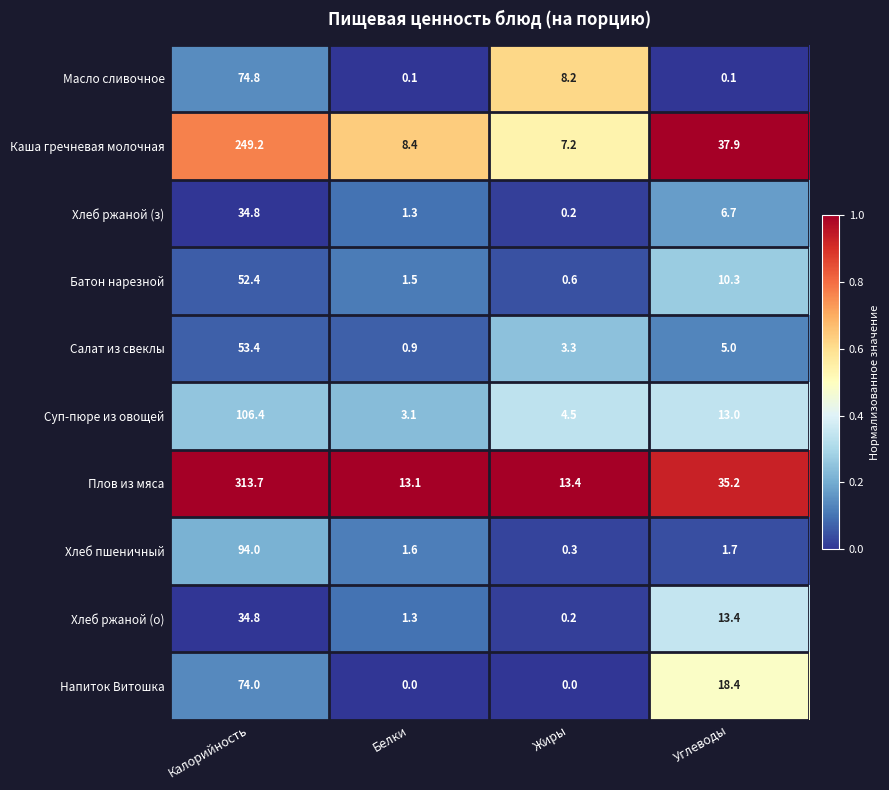

What is the difference between the Суп-пюре из овощей values at Жиры and Калорийность?

101.9